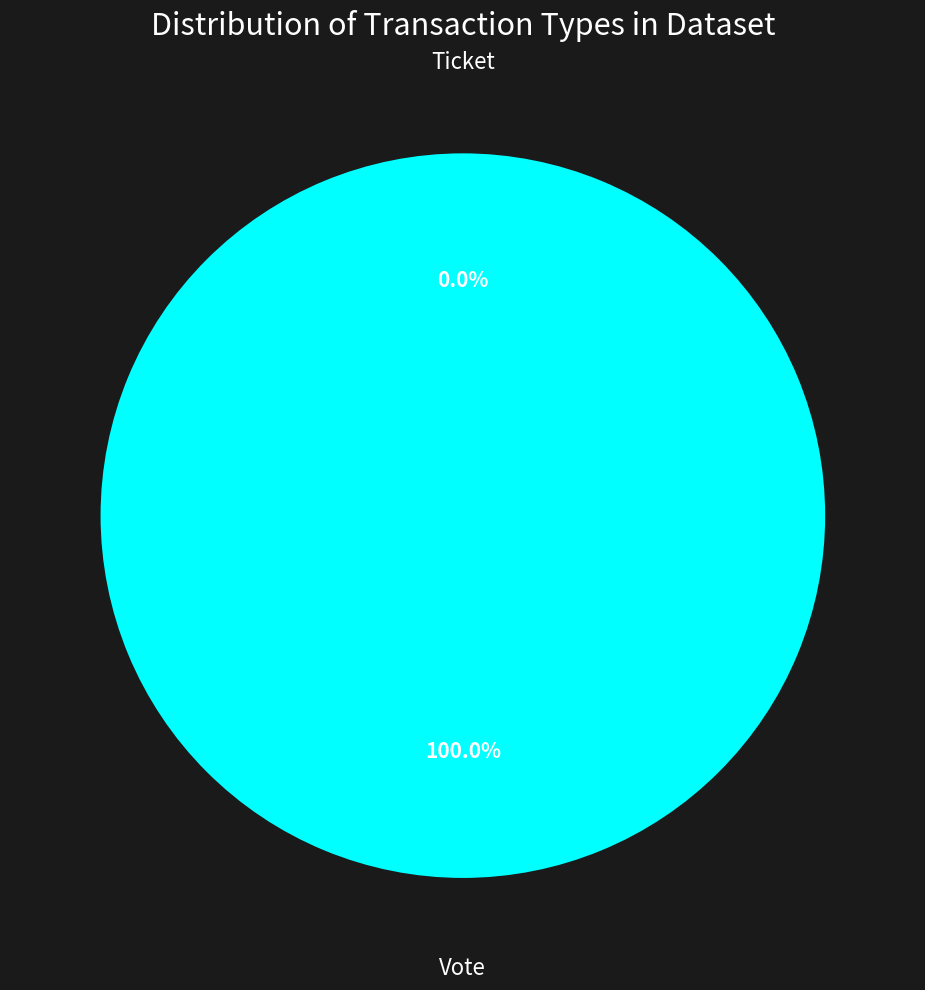

What is the largest slice in the pie chart?

Vote